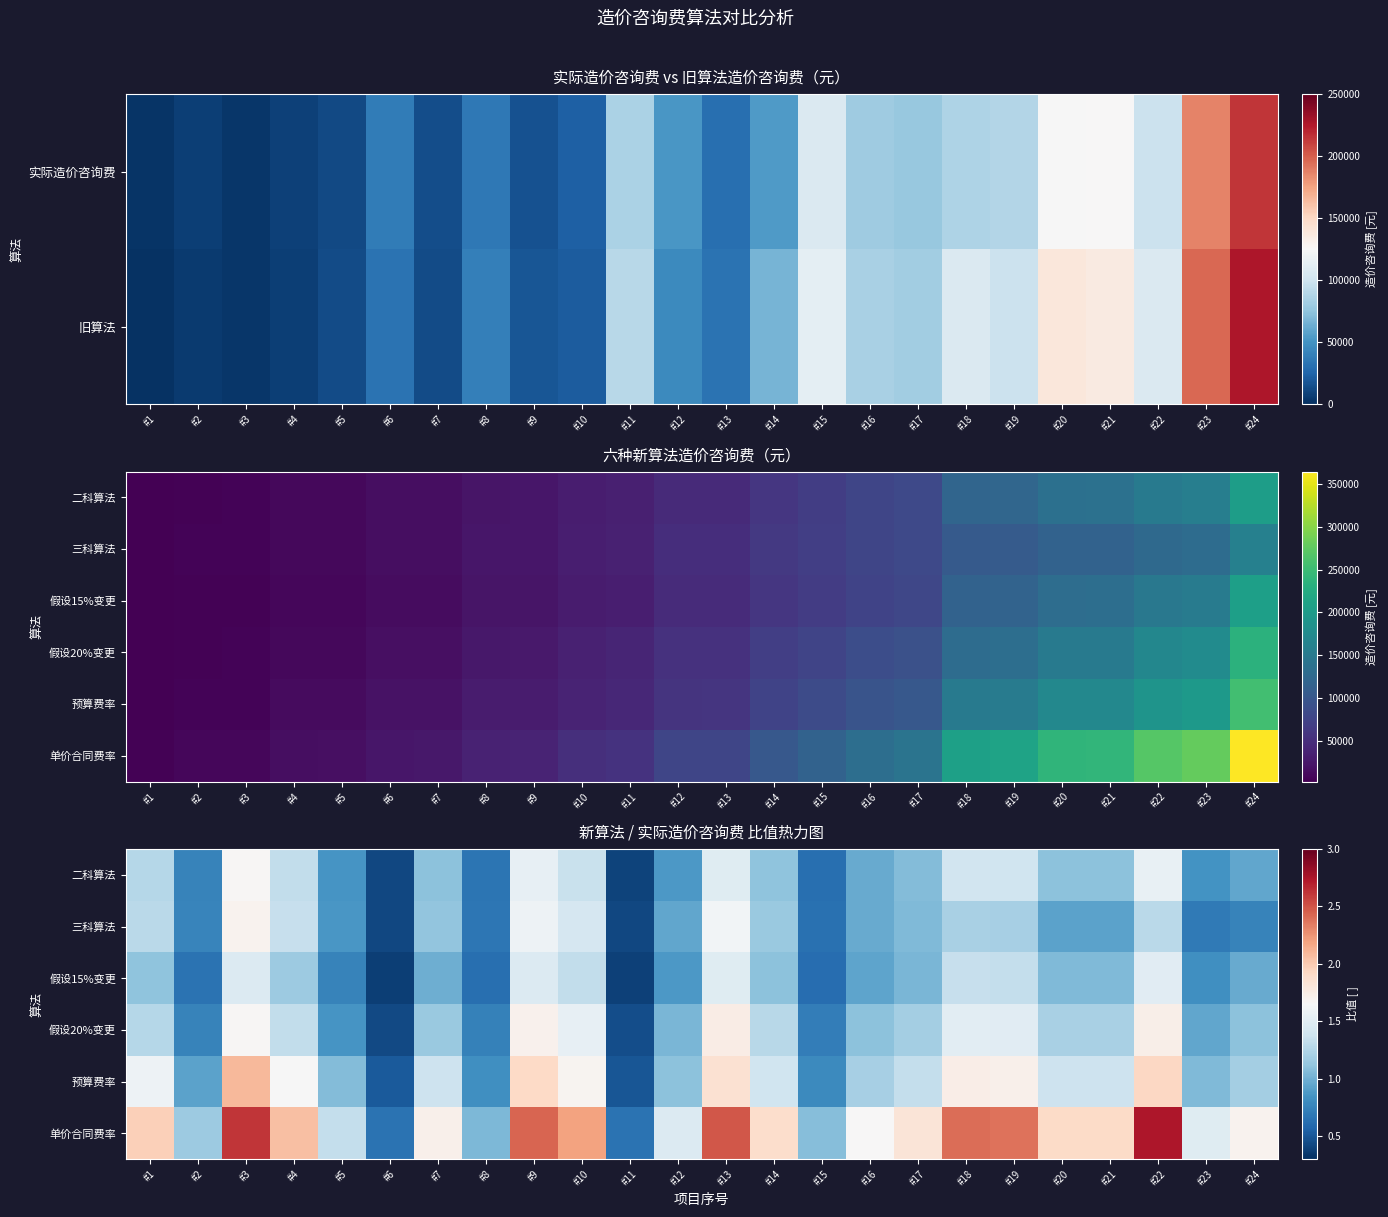

At which category is the sum across all series the highest?

#3